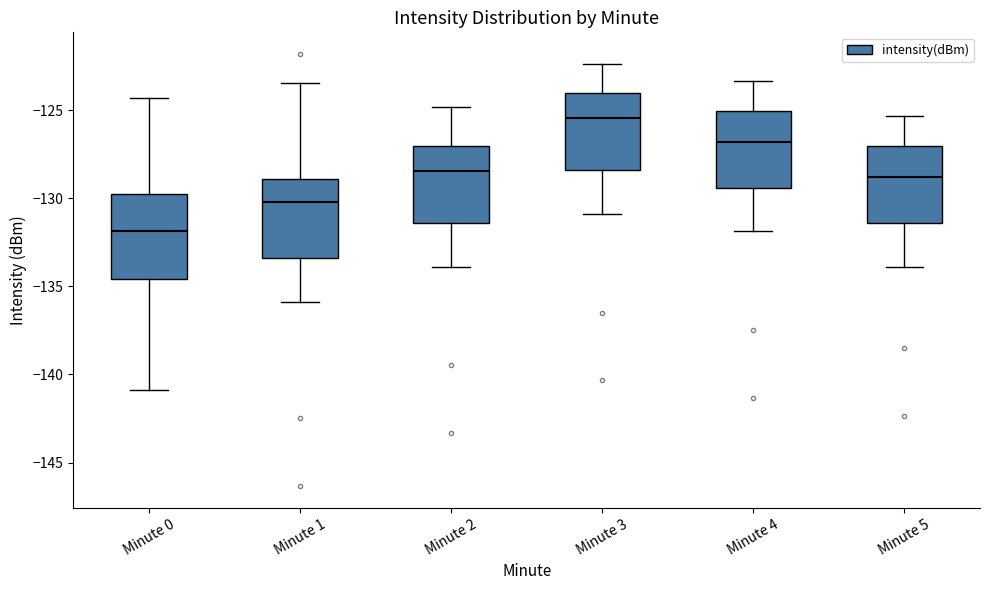

Which box has the lowest median line?

Minute 0